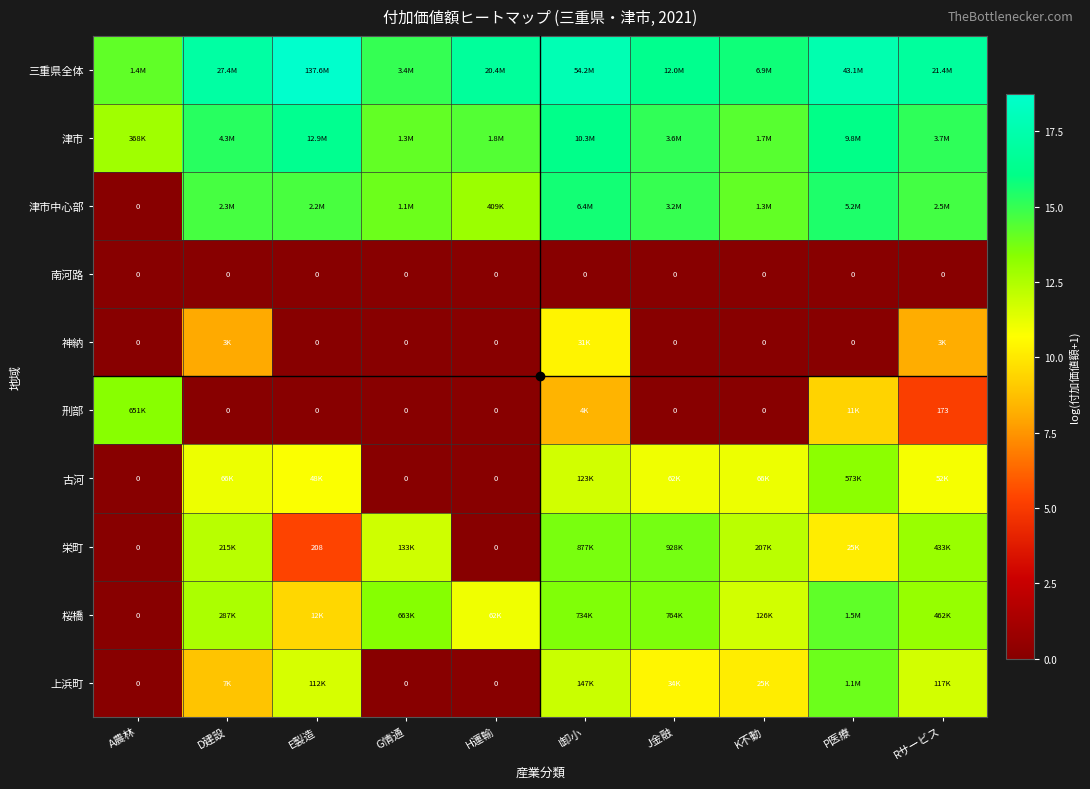

At which category is the sum across all series the highest?

I卸小